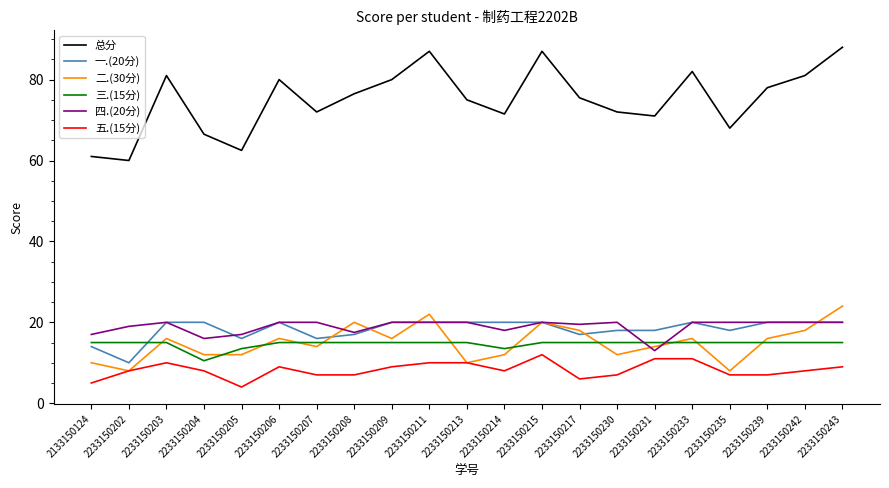

Is it true that 五.(15分) equals 3.2 at 2233150243?

False